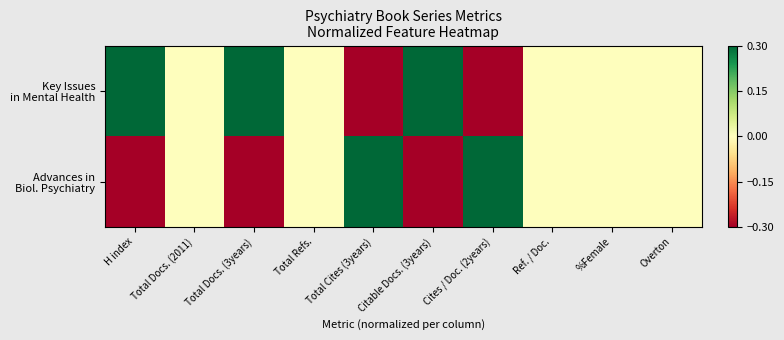

What is the smallest value displayed?

-1